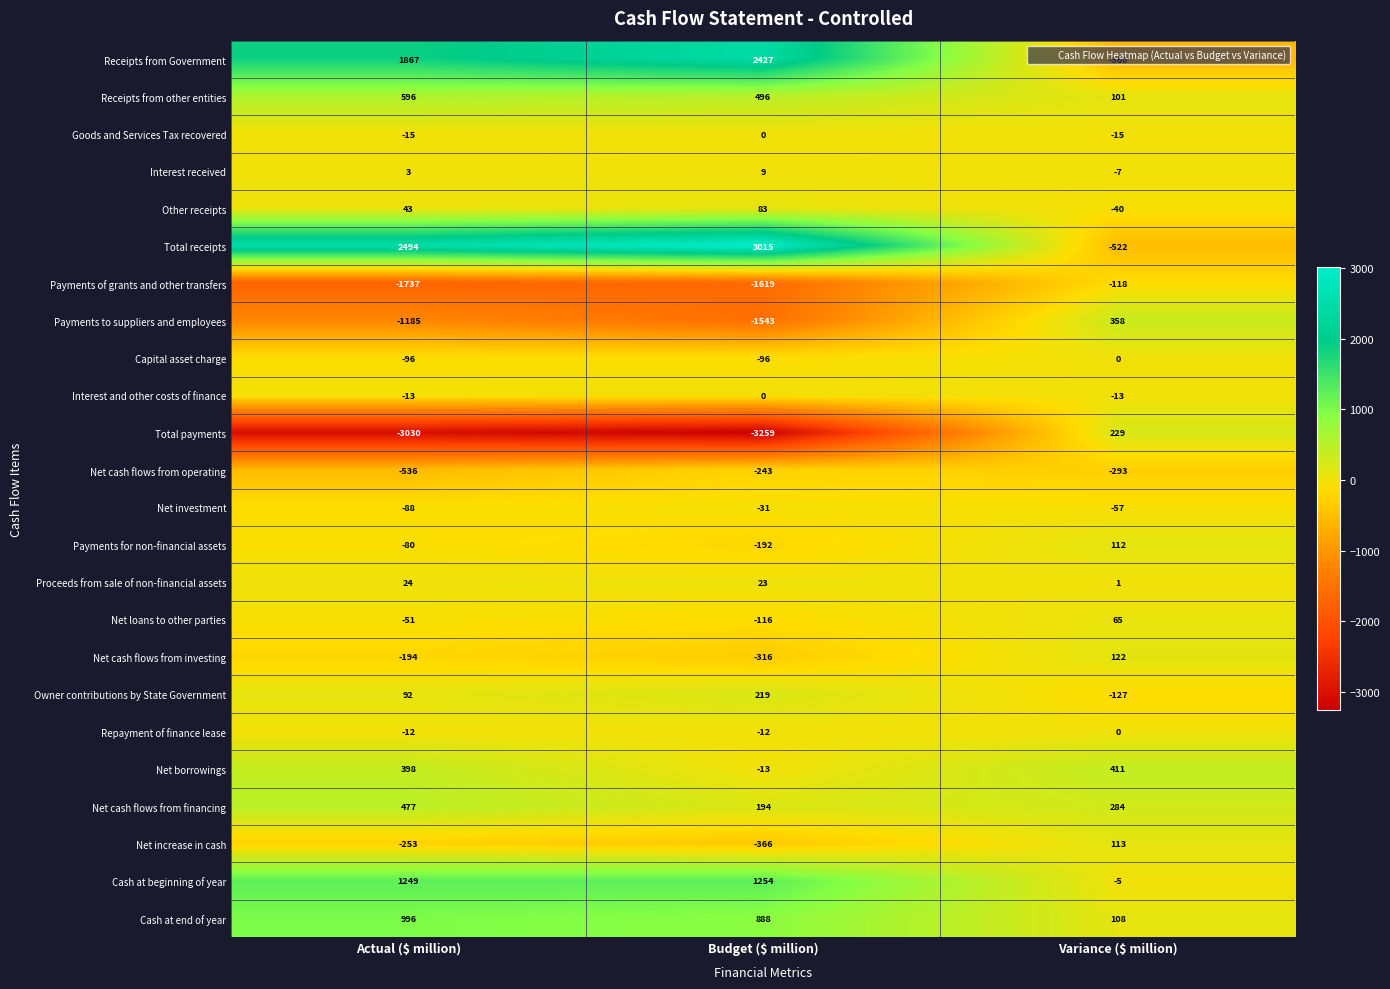

Which series has the largest range (max minus min)?

Total receipts